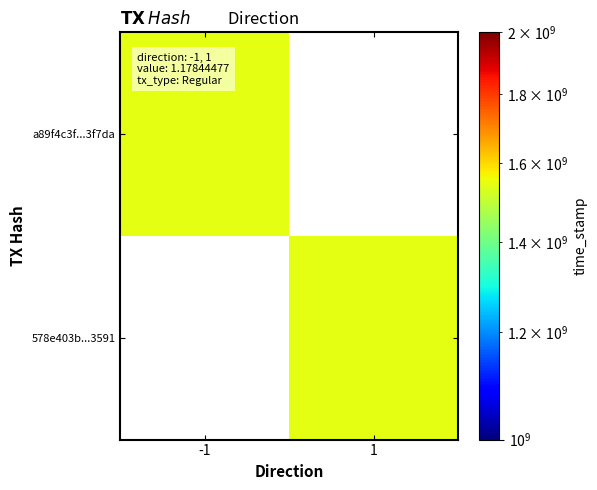

How many data points does each series have?

2